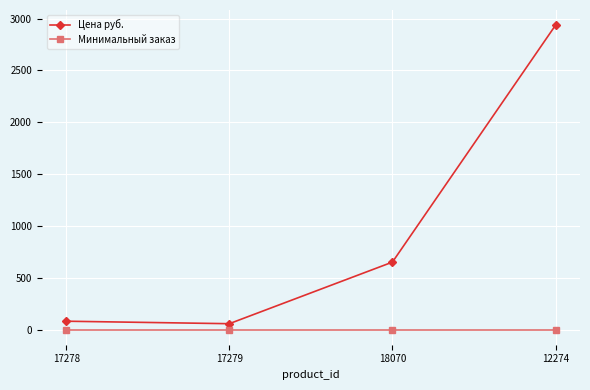

At which category does Цена руб. reach its first local valley?

17279